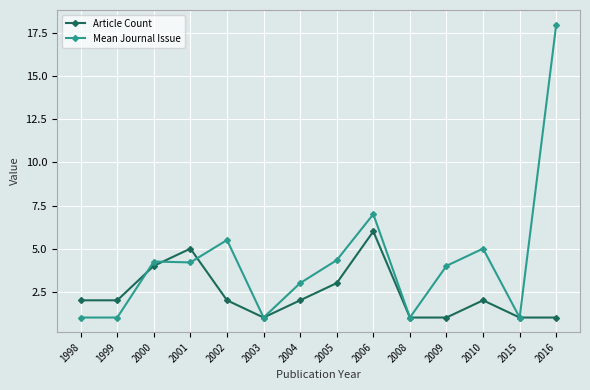

What is the value of the Article Count point at the 5th from the left?

2.0